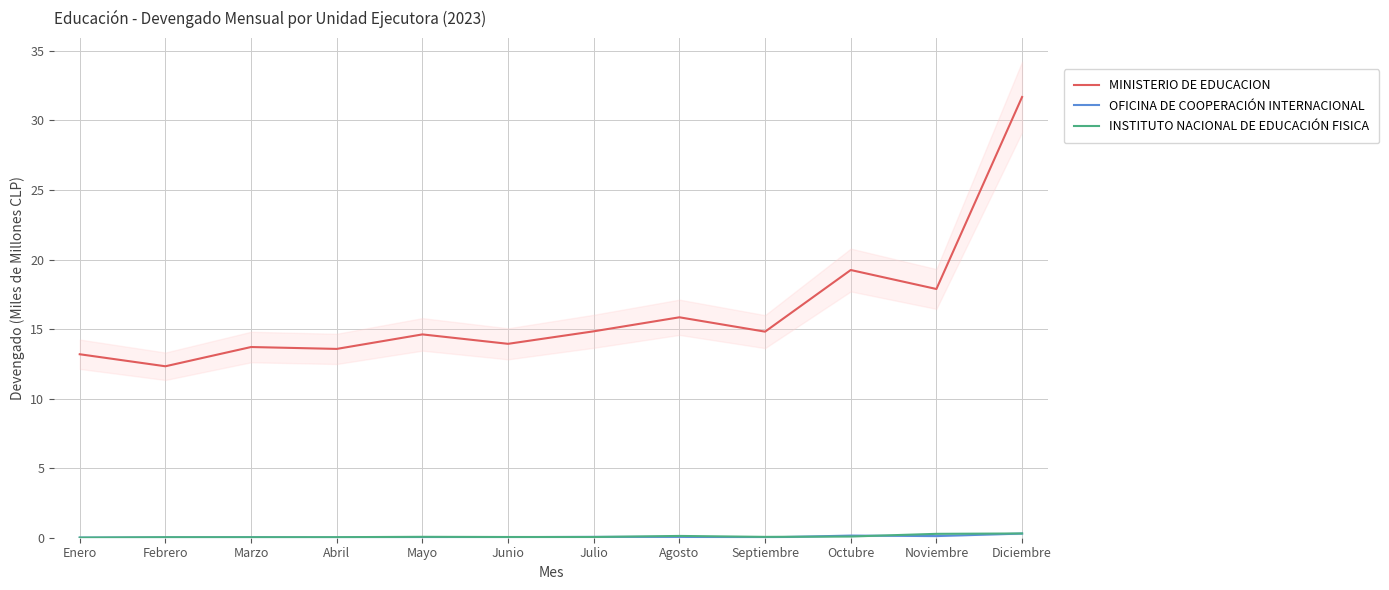

In OFICINA DE COOPERACIÓN INTERNACIONAL, how many points are higher than both neighbors (excluding endpoints)?

3